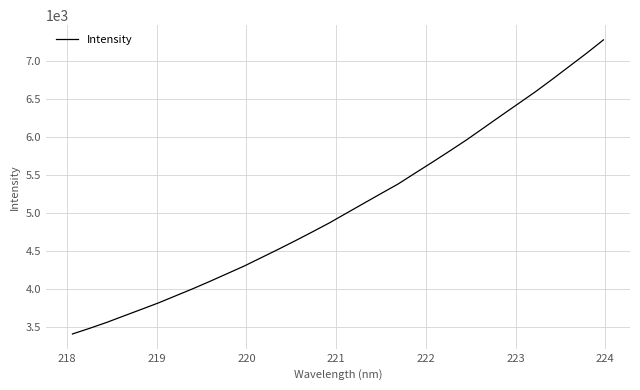

What is the smallest value displayed?

3407.6